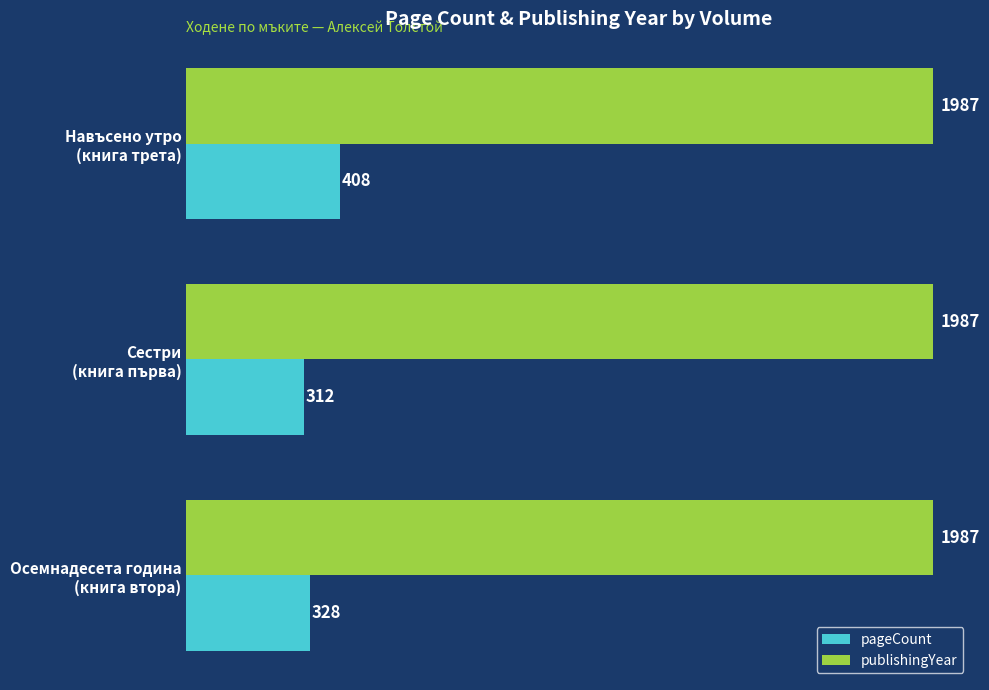

How many values in the pageCount series are below 328?

1